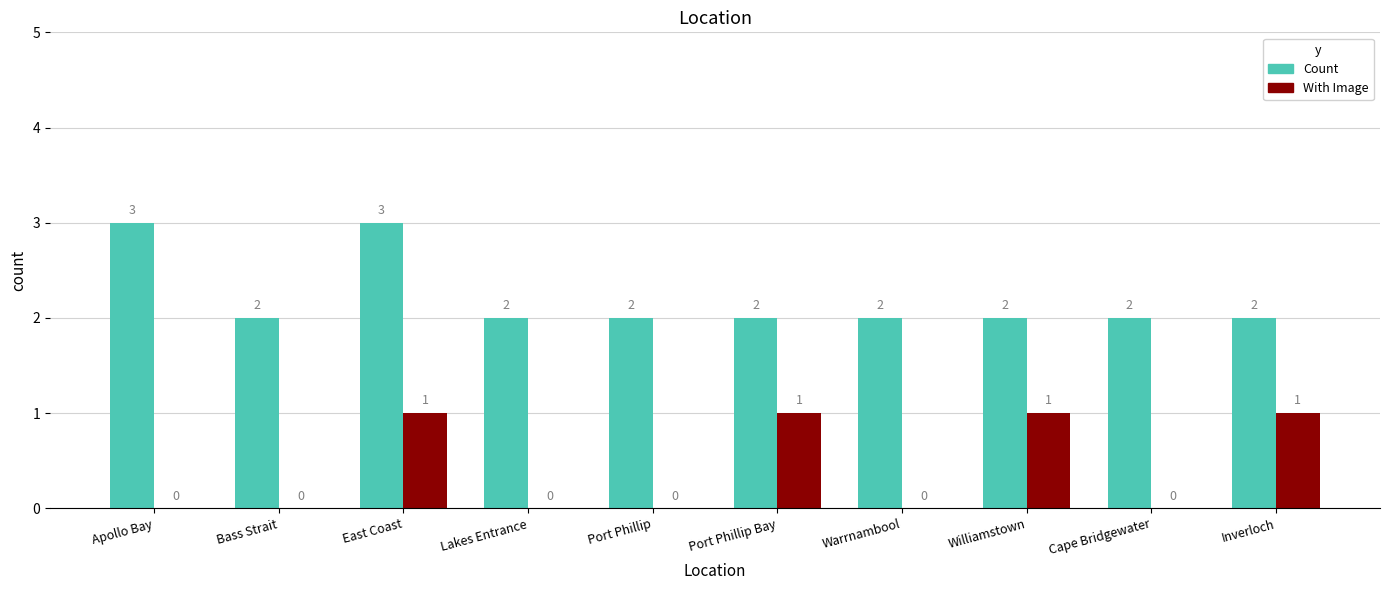

Which series changed the most between Cape Bridgewater and Inverloch?

With Image